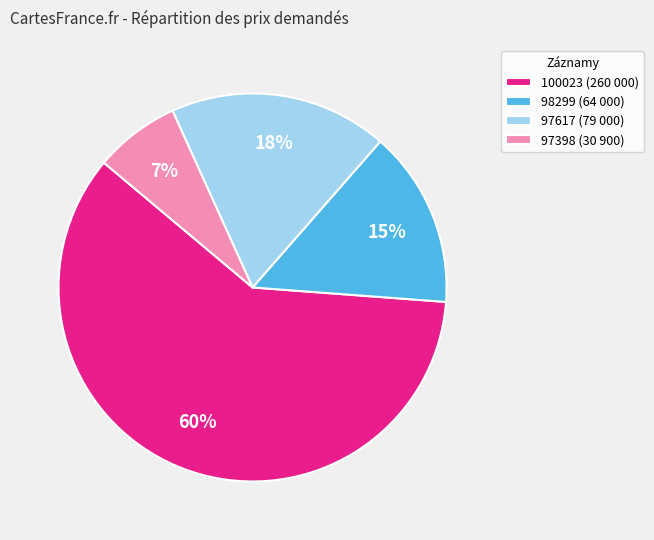

To the nearest percent, what is the difference between the largest and smallest slice percentages?

53%